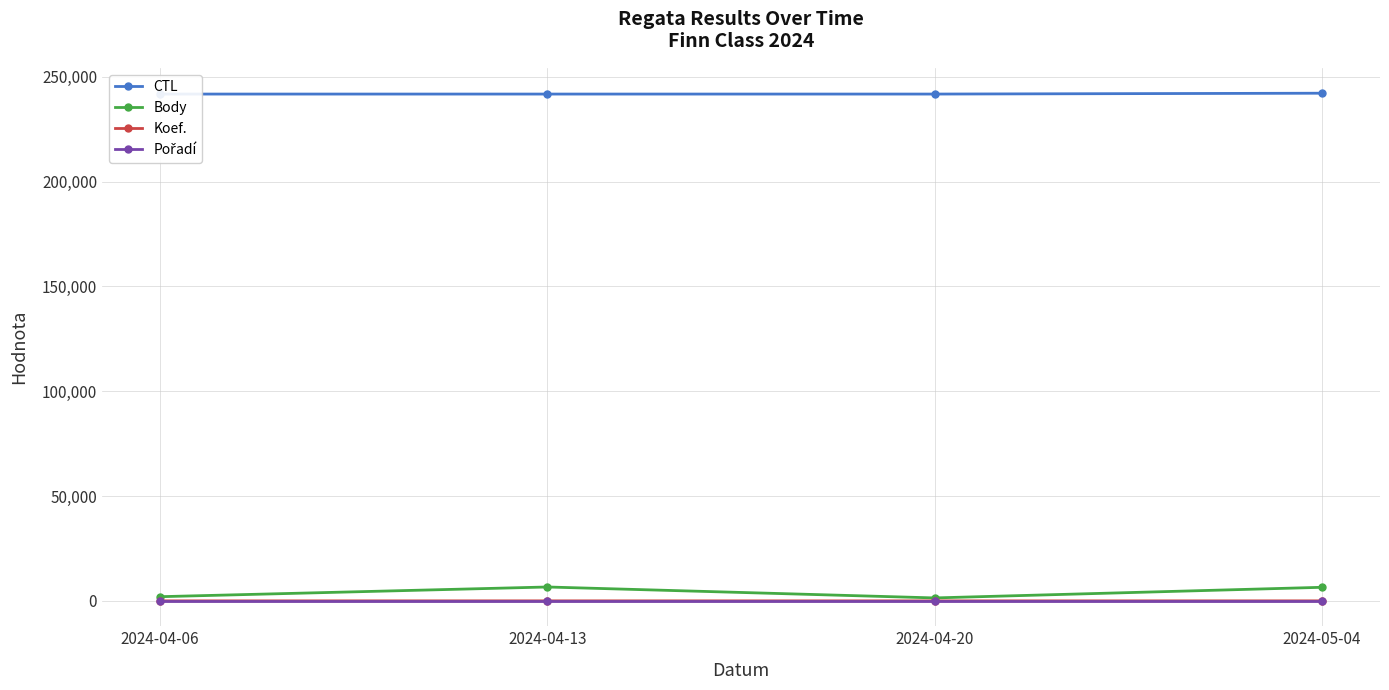

True or false: CTL and Pořadí intersect in this chart.

False